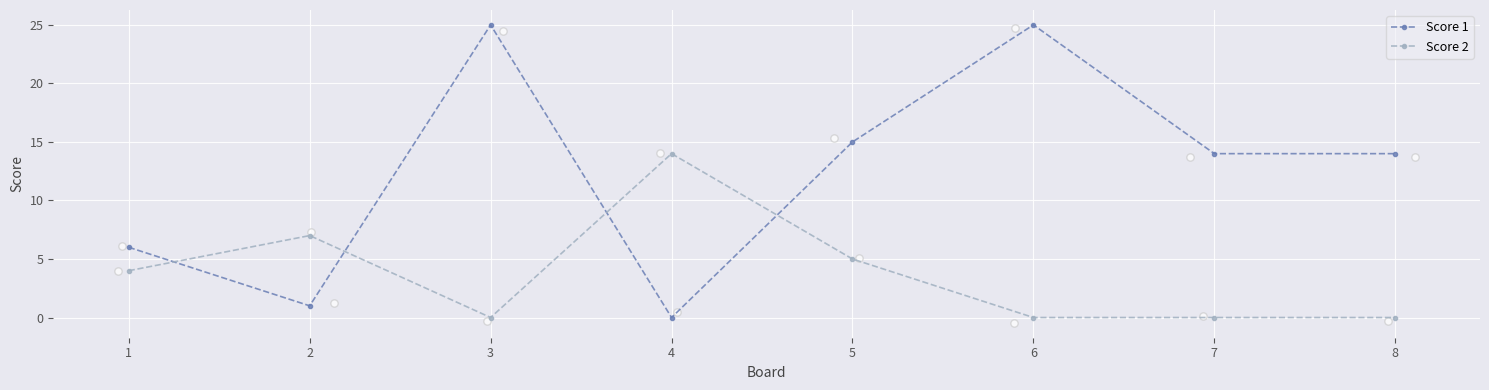

At which category is the sum across all series the highest?

3